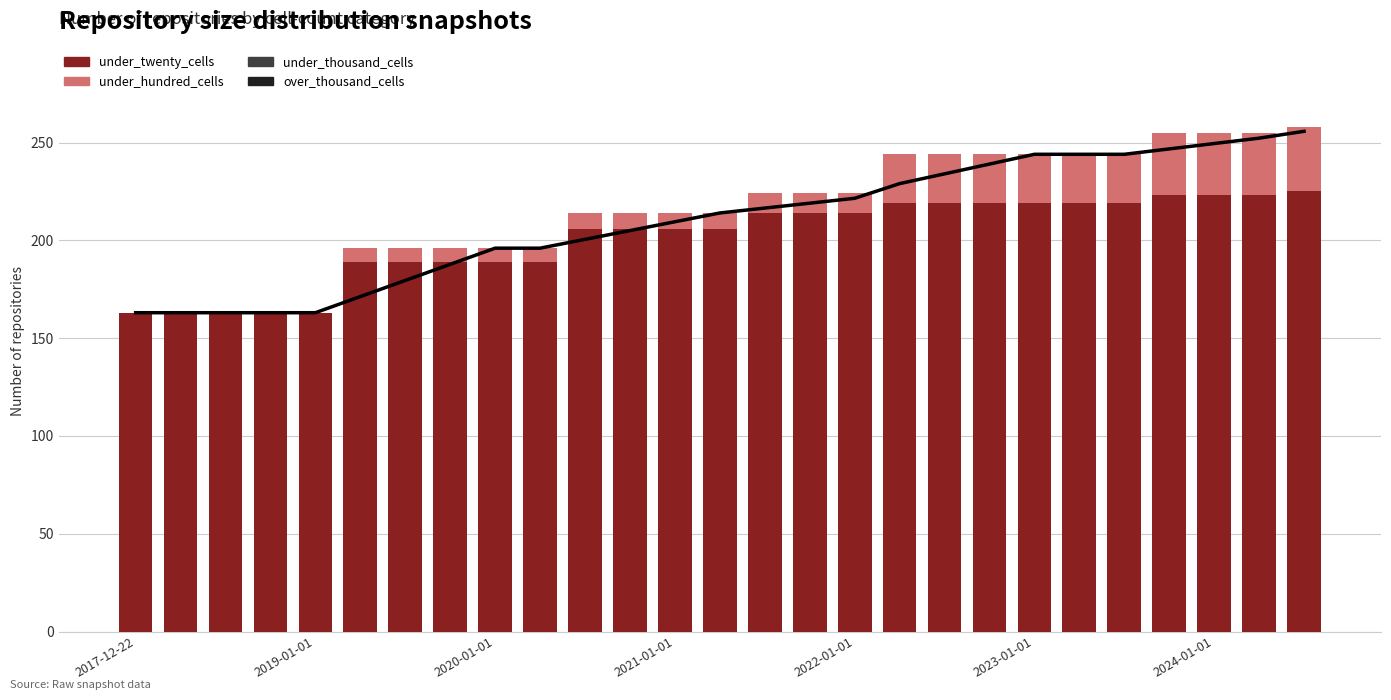

How many positive values does the under_hundred_cells series have?

22